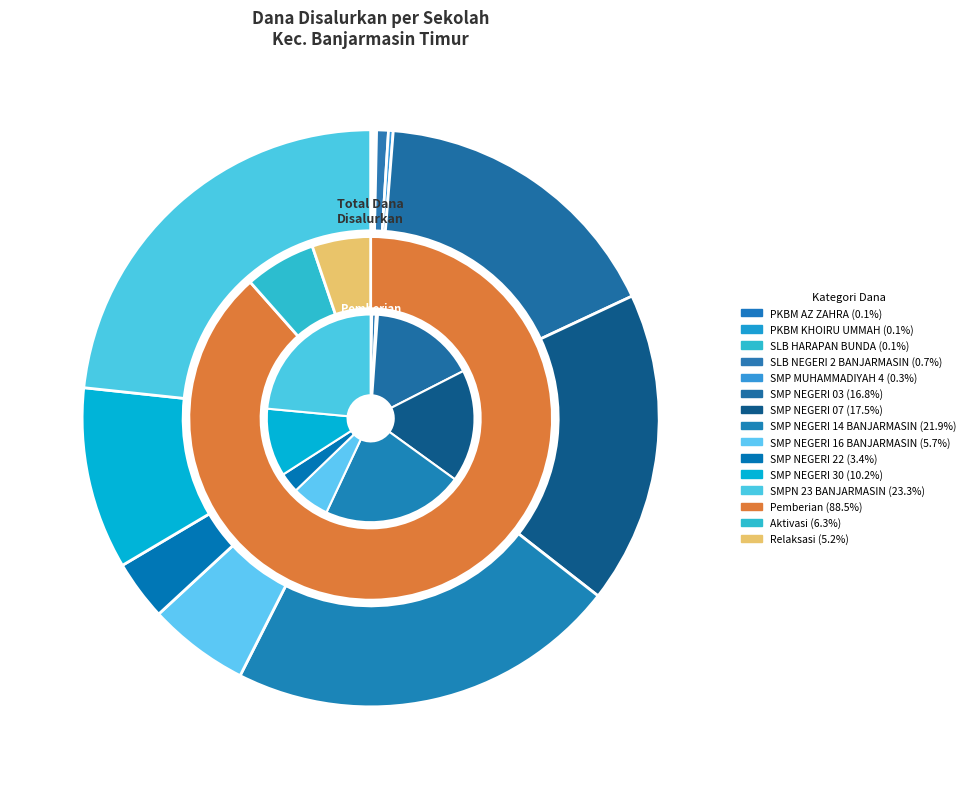

What is the total percentage of SMP NEGERI 07 and SMPN 23 BANJARMASIN?

40.8%